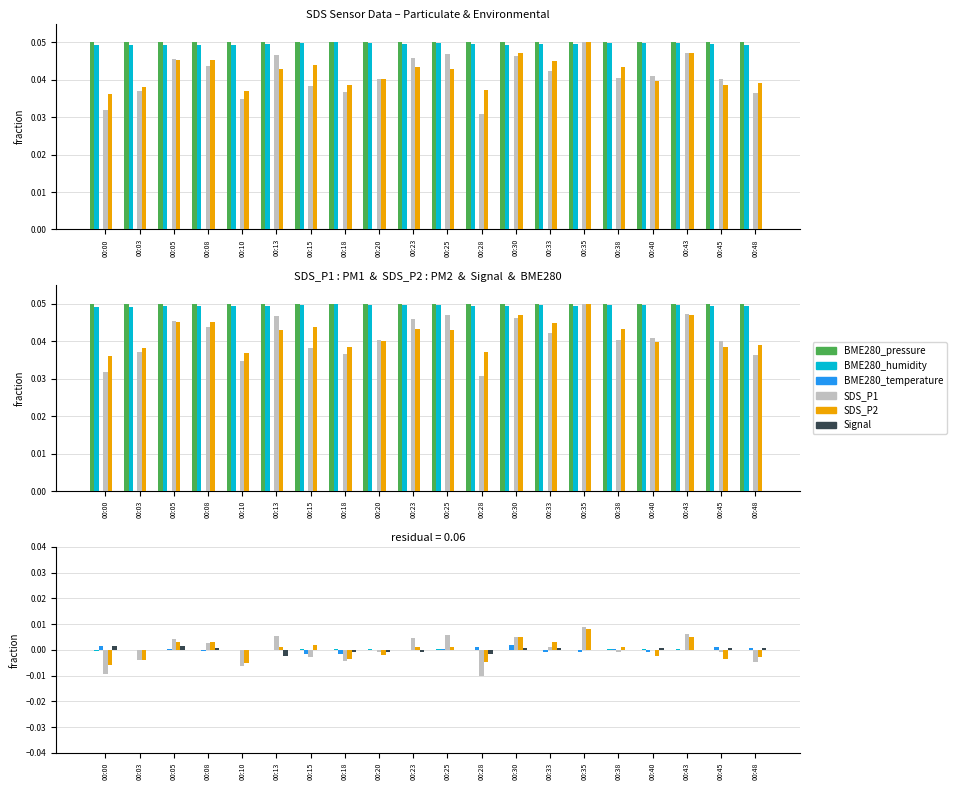

Rank the categories by SDS_P1 value from highest to lowest.

00:35, 00:43, 00:25, 00:13, 00:30, 00:23, 00:05, 00:08, 00:33, 00:40, 00:38, 00:20, 00:45, 00:15, 00:03, 00:18, 00:48, 00:10, 00:00, 00:28